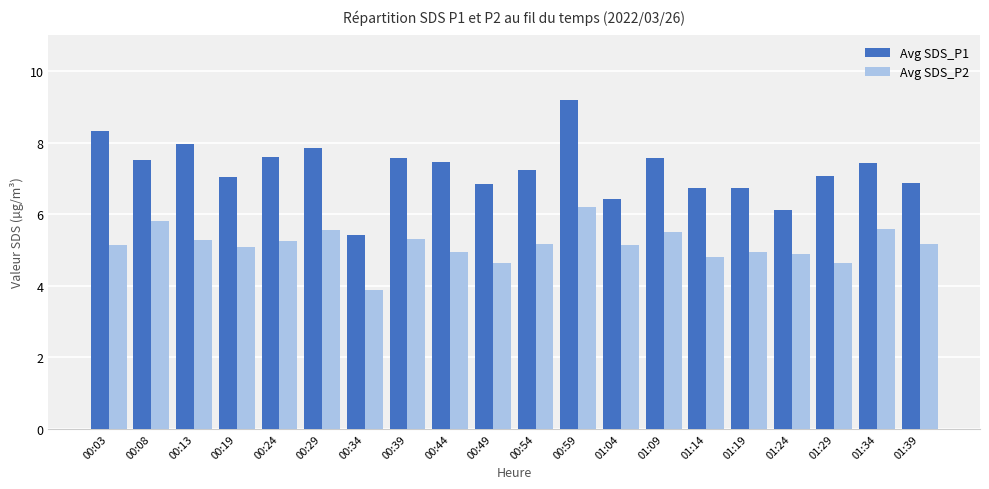

Which series has the largest total across all categories?

Avg SDS_P1